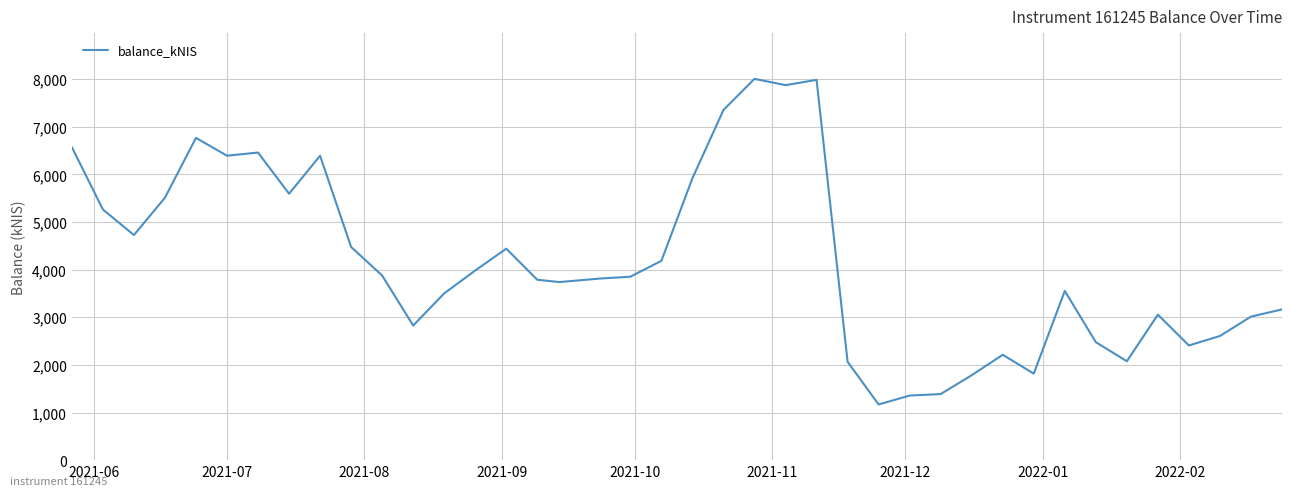

What is the minimum value shown in the chart?

1169.0